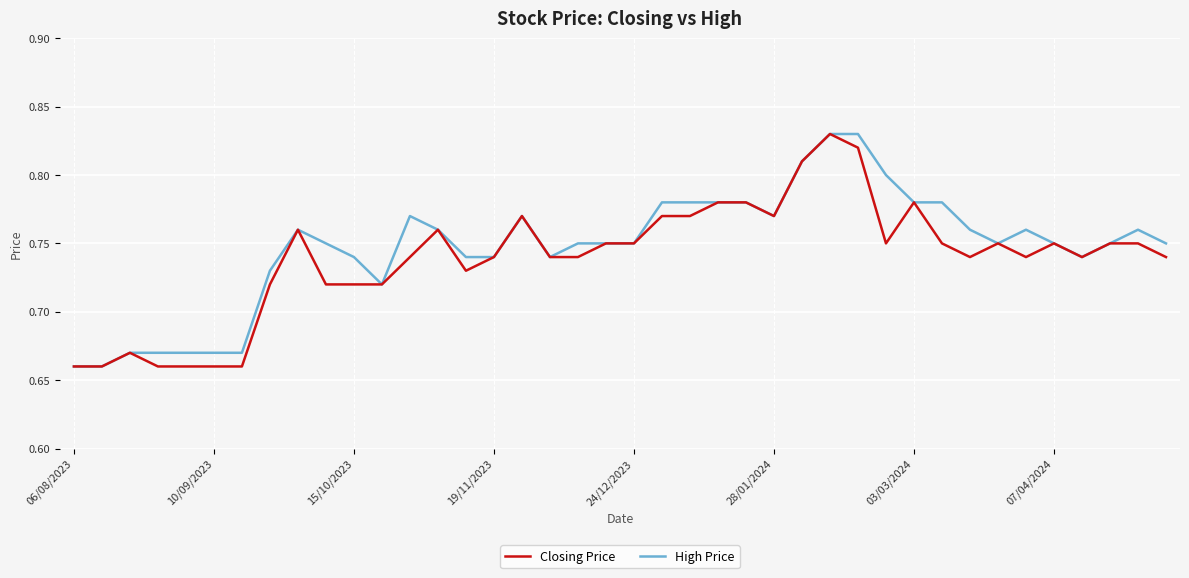

Reading left to right, list all the values displayed in this chart.

Closing Price: 0.7	0.7	0.7	0.7	0.7	0.7	0.7	0.7	0.8	0.7	0.7	0.7	0.7	0.8	0.7	0.7	0.8	0.7	0.7	0.8	0.8	0.8	0.8	0.8	0.8	0.8	0.8	0.8	0.8	0.8	0.8	0.8	0.7	0.8	0.7	0.8	0.7	0.8	0.8	0.7
High Price: 0.7	0.7	0.7	0.7	0.7	0.7	0.7	0.7	0.8	0.8	0.7	0.7	0.8	0.8	0.7	0.7	0.8	0.7	0.8	0.8	0.8	0.8	0.8	0.8	0.8	0.8	0.8	0.8	0.8	0.8	0.8	0.8	0.8	0.8	0.8	0.8	0.7	0.8	0.8	0.8